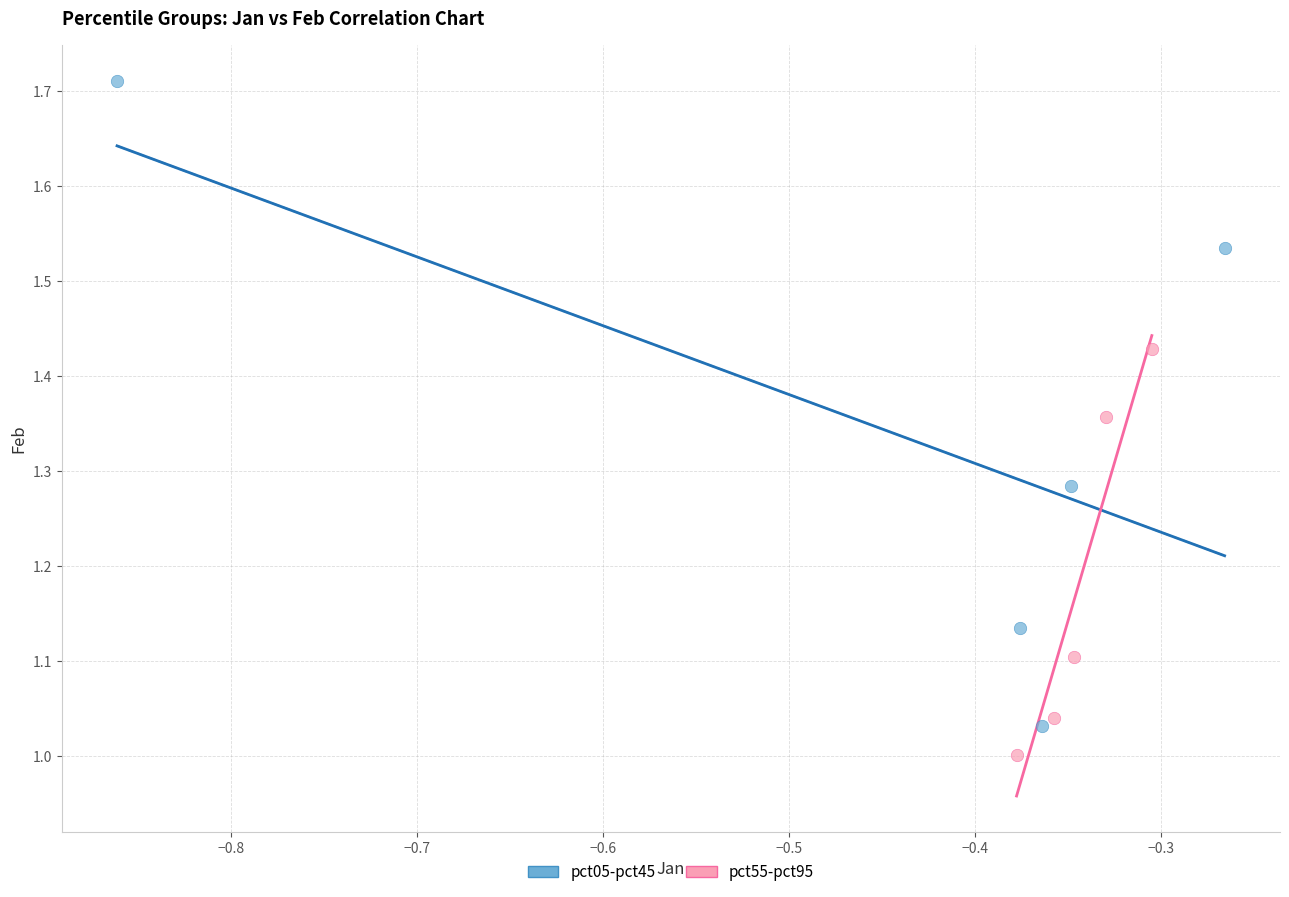

Which series has the largest Y range (max minus min)?

pct05-pct45